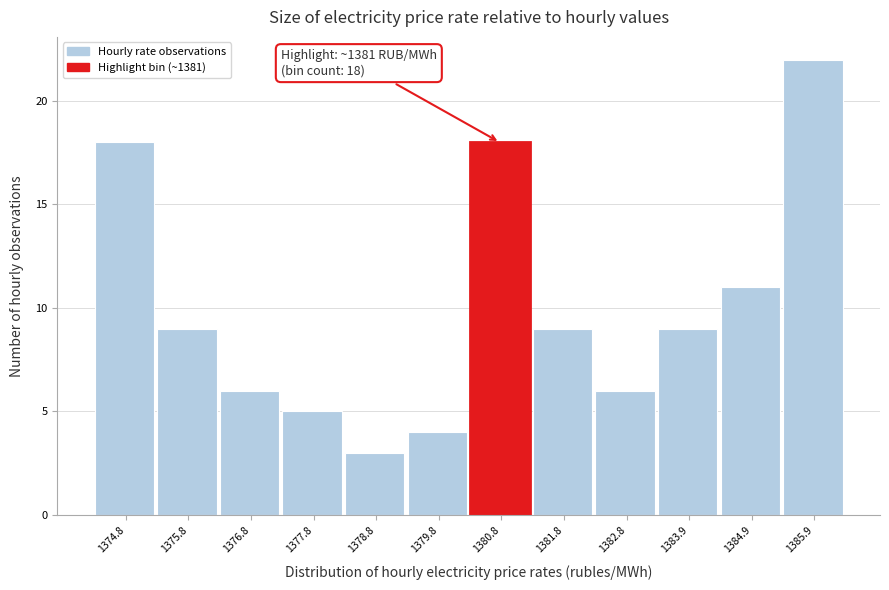

Reading left to right, list all the values displayed in this chart.

18	9	6	5	3	4	18	9	6	9	11	22